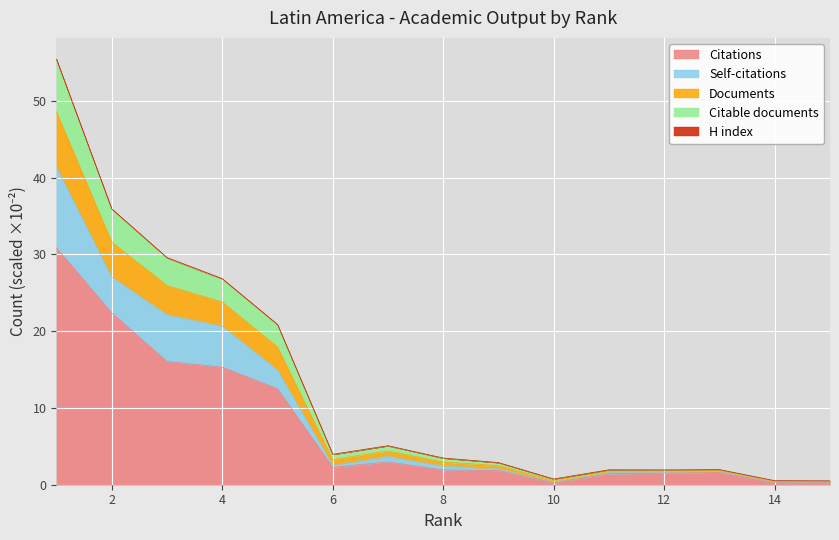

What is the maximum value for Citations?

30.8